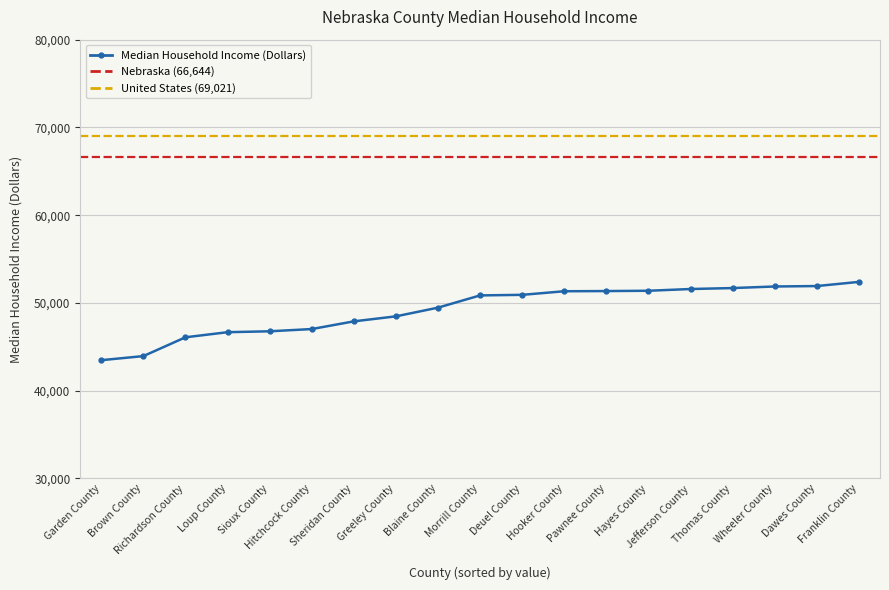

Where is the data nearest to the value 47939?

Sheridan County